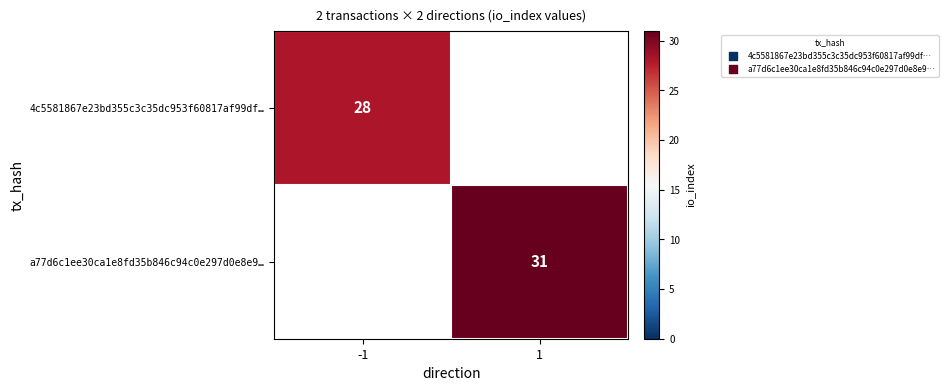

The value of 4c5581867e23bd355c3c35dc953f60817af99df… at -1 is 7. True or false?

False